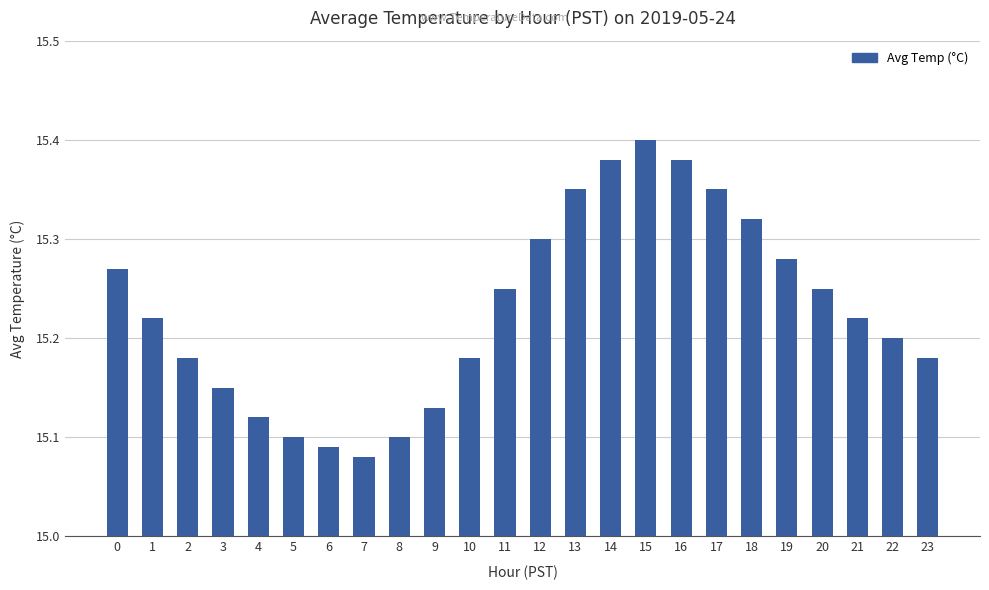

Which has a higher value, 12 or 1?

12